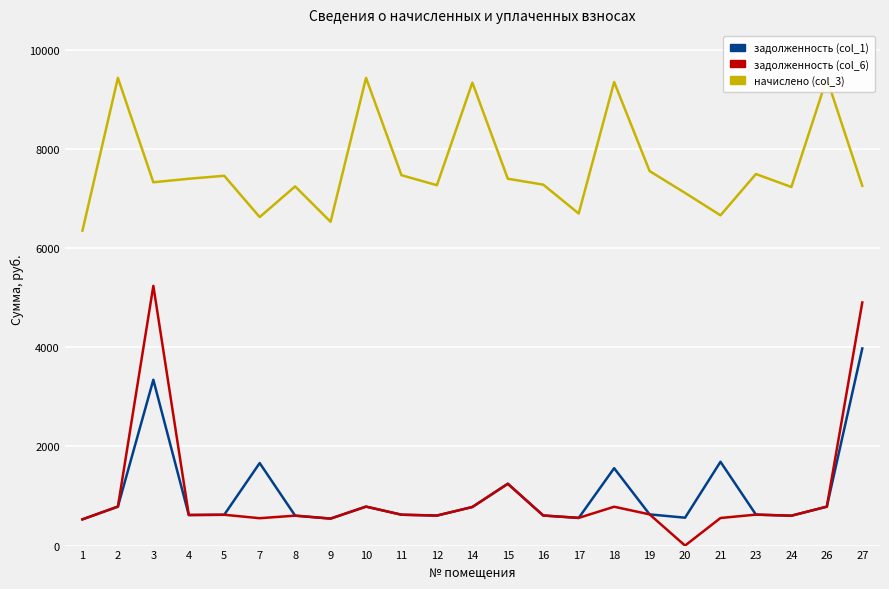

Rank the series by their maximum value, from highest to lowest.

начислено (col_3), задолженность (col_6), задолженность (col_1)